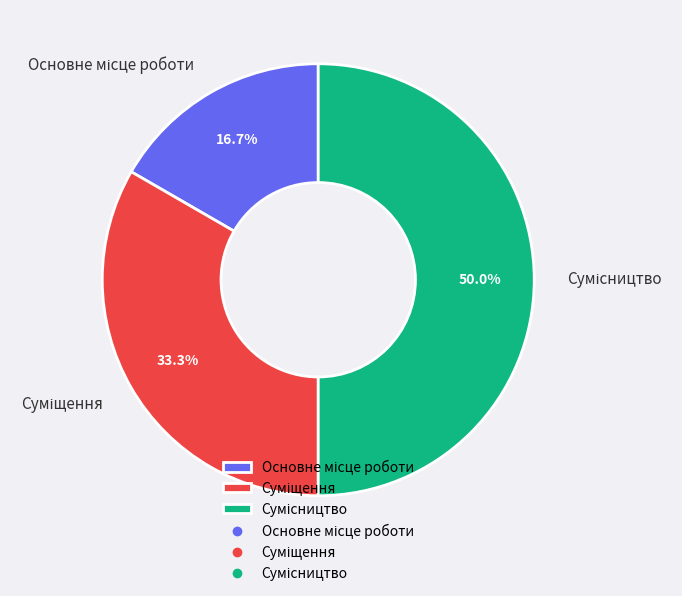

What is the largest slice in the pie chart?

Сумісництво